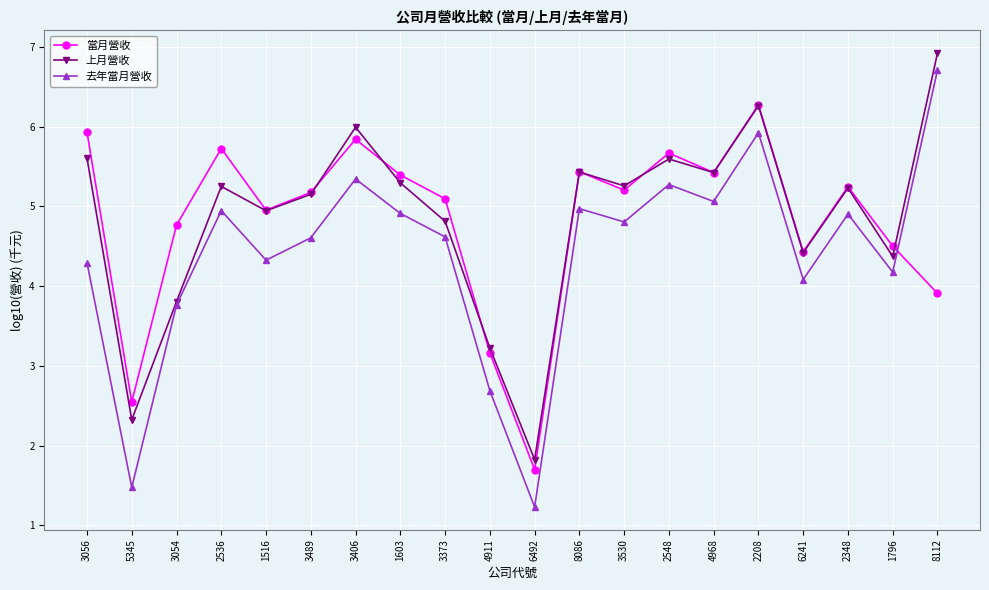

How many intersections are there between 當月營收 and 去年當月營收?

1